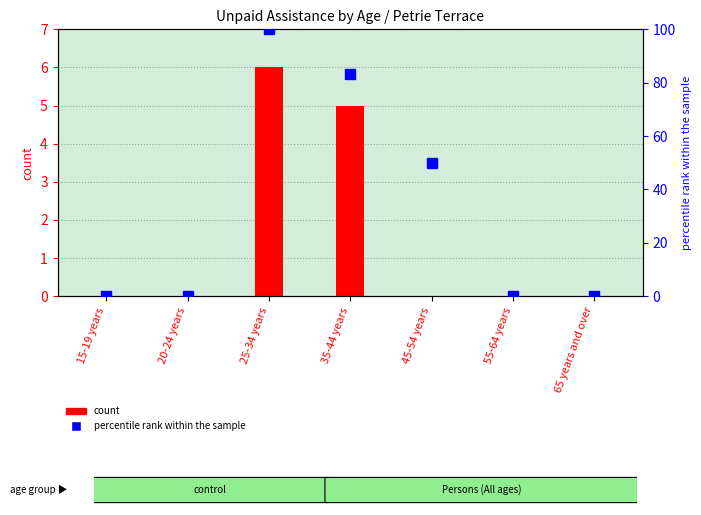

Which series has the largest total across all categories?

percentile rank within the sample